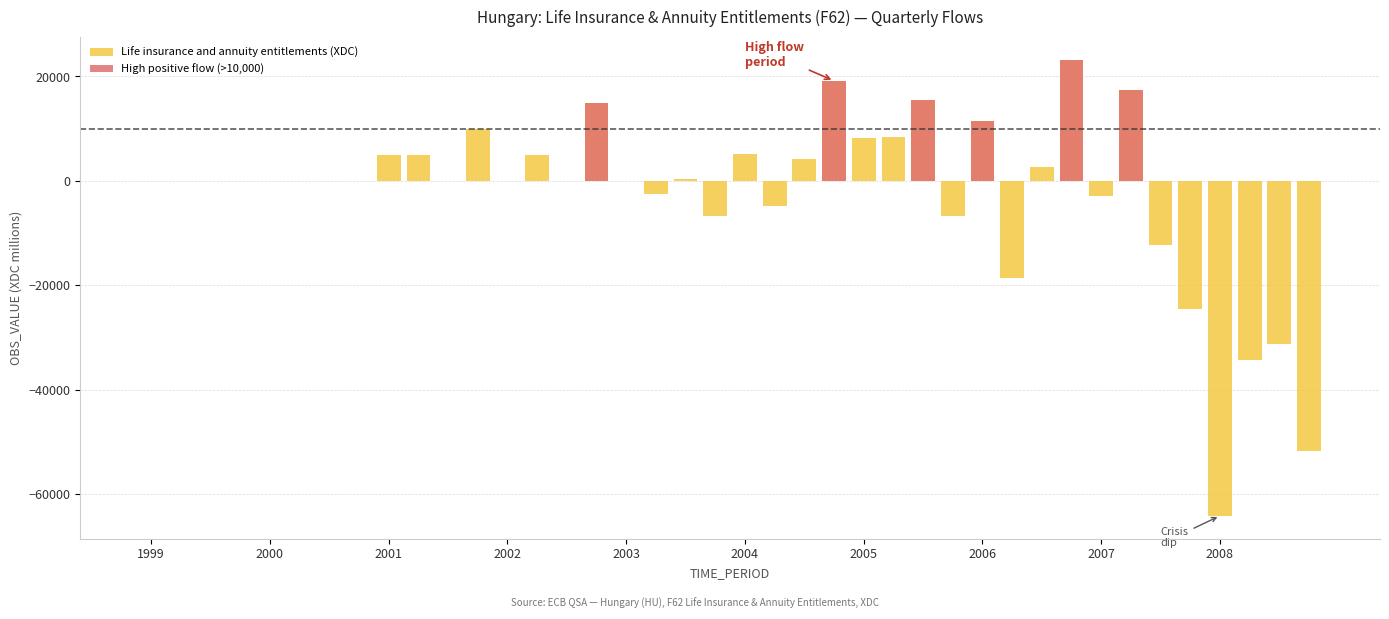

What is the sum of the Life insurance and annuity entitlements (XDC) values at 31 and 16?

23198